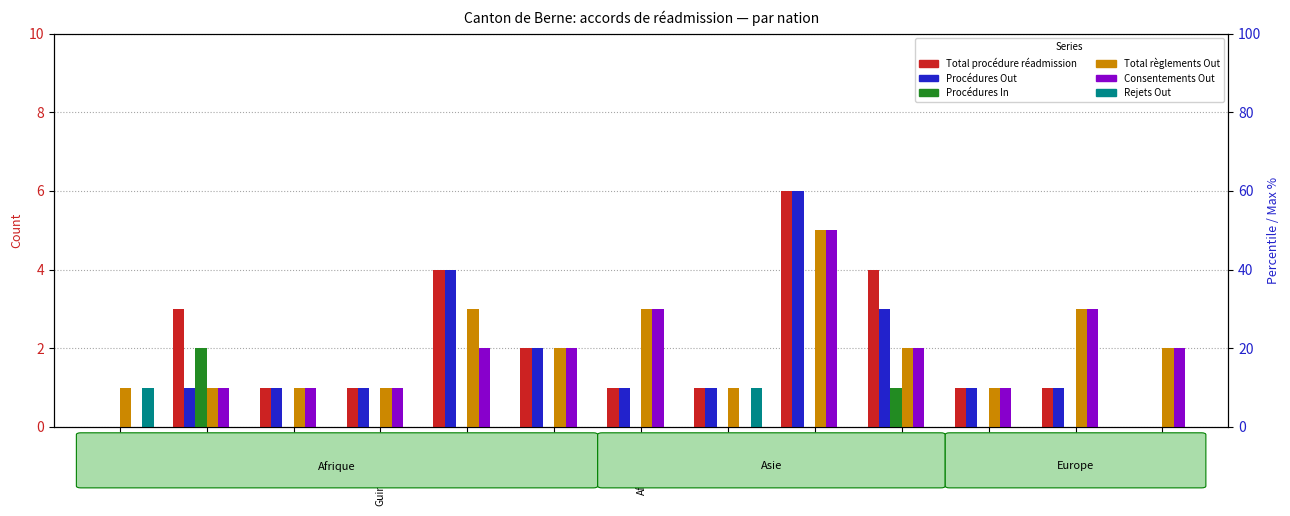

What is the total value across all series at Nigéria?

13